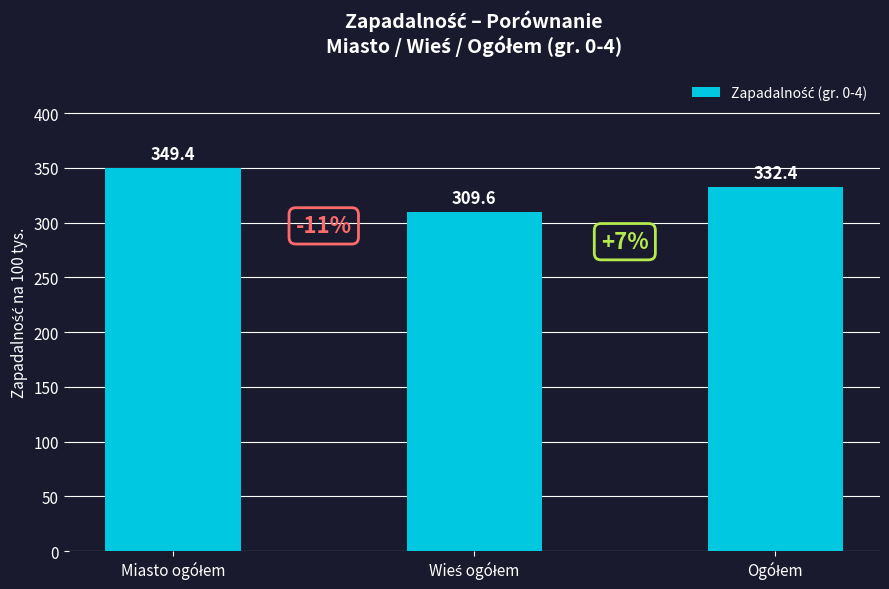

What is the maximum value shown in the chart?

349.4